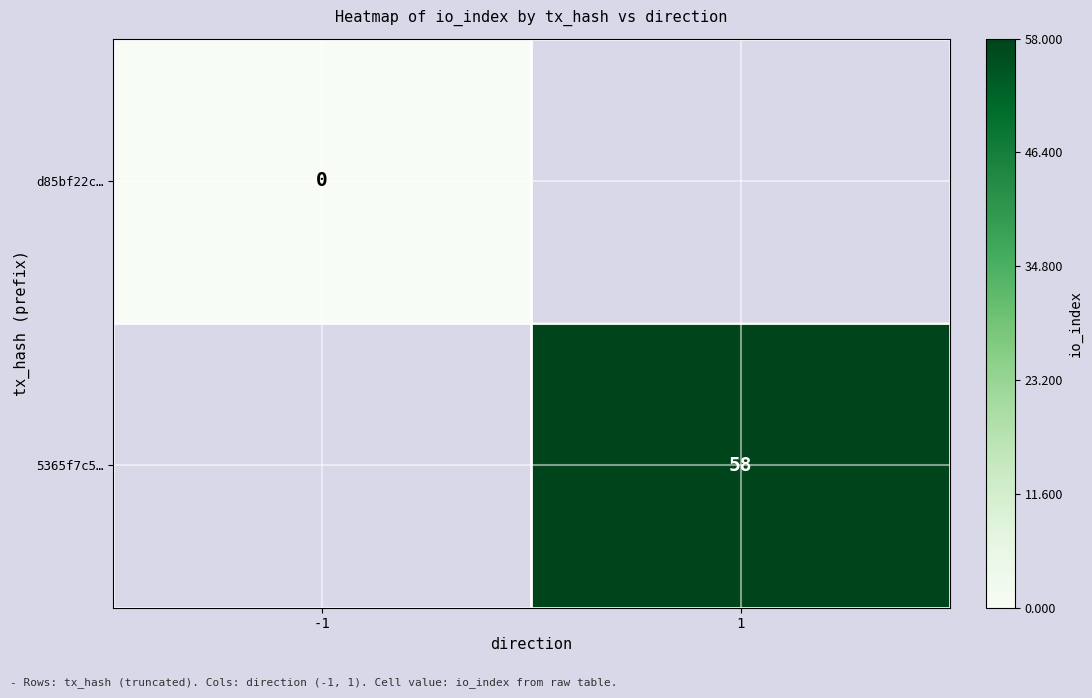

The 5365f7c5… series shows 24 at 1. True or false?

False